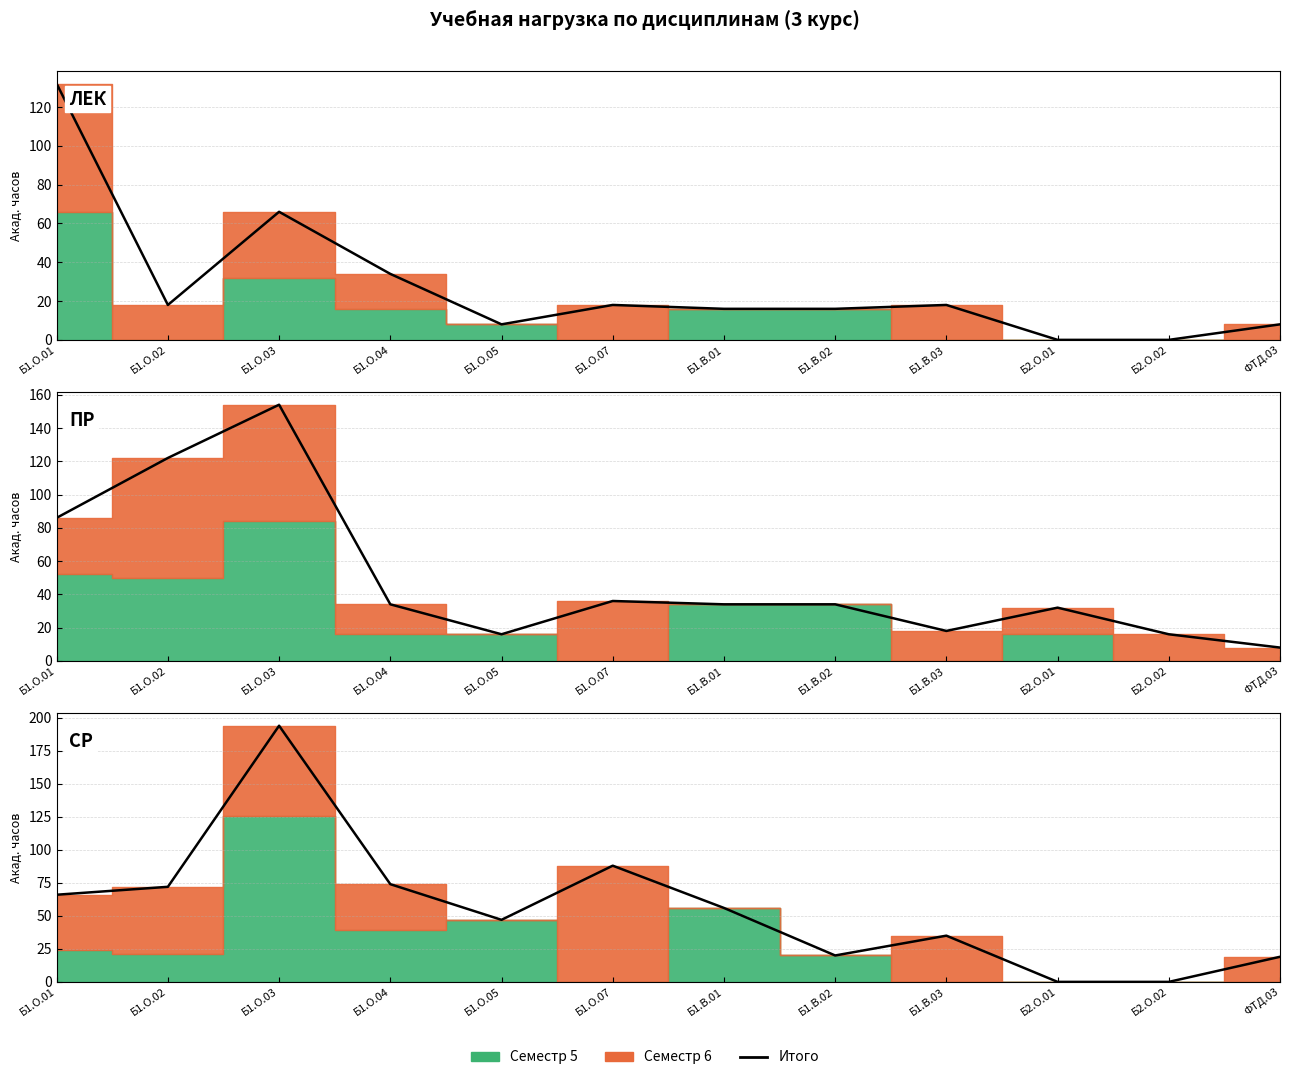

List the labels in order of value, largest first.

Б1.О.03, Б1.О.07, Б1.О.04, Б1.О.02, Б1.О.01, Б1.В.01, Б1.О.05, Б1.В.03, Б1.В.02, ФТД.03, Б2.О.01, Б2.О.02